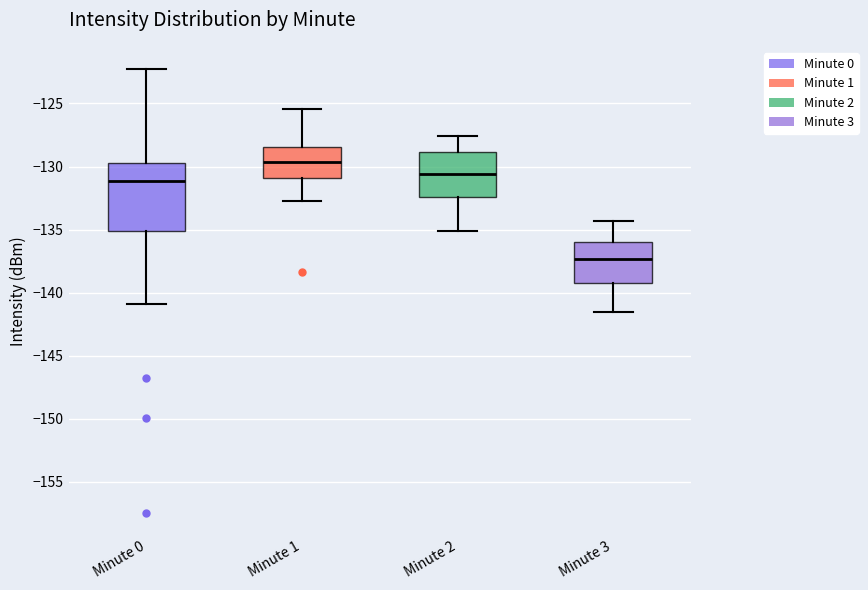

Reading left to right, read every box against the y-axis: the position of its median line, the range the box covers, and the ends of its whiskers. The values are not printed on the chart, so give them approximately, as read against the axis.

Minute 0: median -131.0, box -135.0 to -129.5, whiskers -141.0 to -122.5
Minute 1: median -129.5, box -131.0 to -128.5, whiskers -133.0 to -125.5
Minute 2: median -130.5, box -132.5 to -129.0, whiskers -135.0 to -127.5
Minute 3: median -137.5, box -139.0 to -136.0, whiskers -141.5 to -134.5